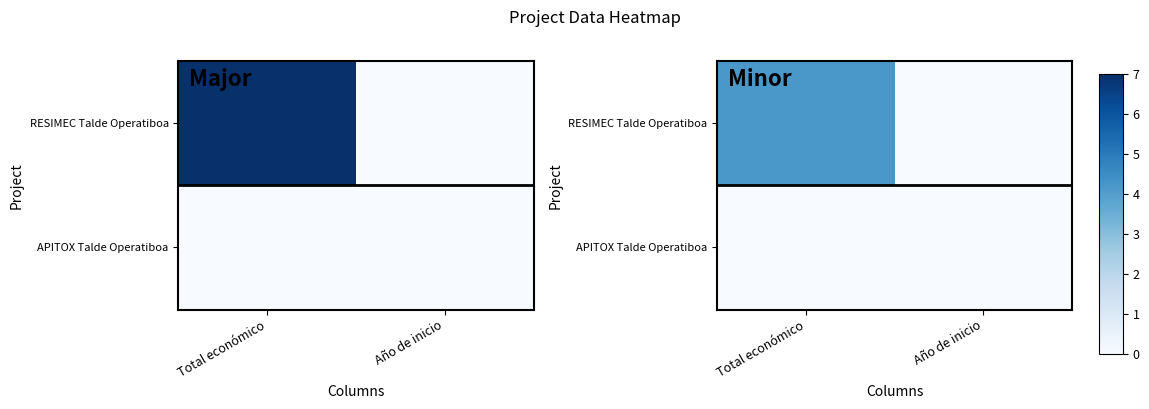

What is the difference between the highest and lowest values at Total económico?

4.2